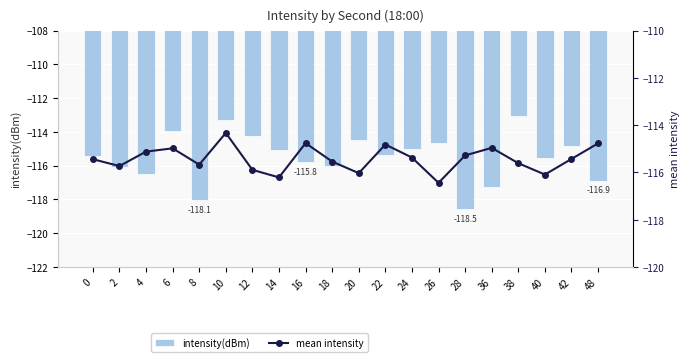

What is the lowest value of the mean intensity series?

-116.4